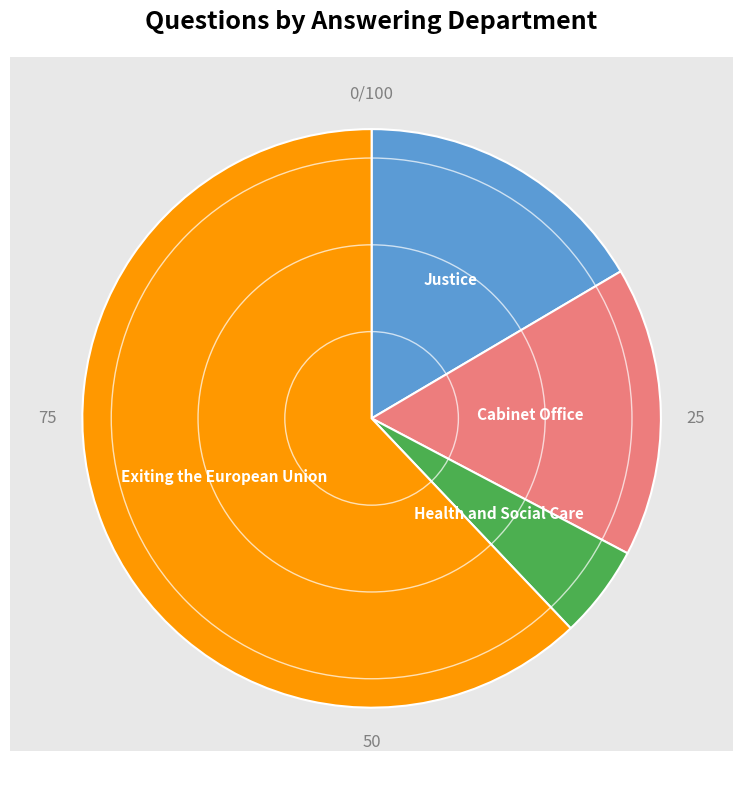

Is there a majority slice in this chart?

Yes